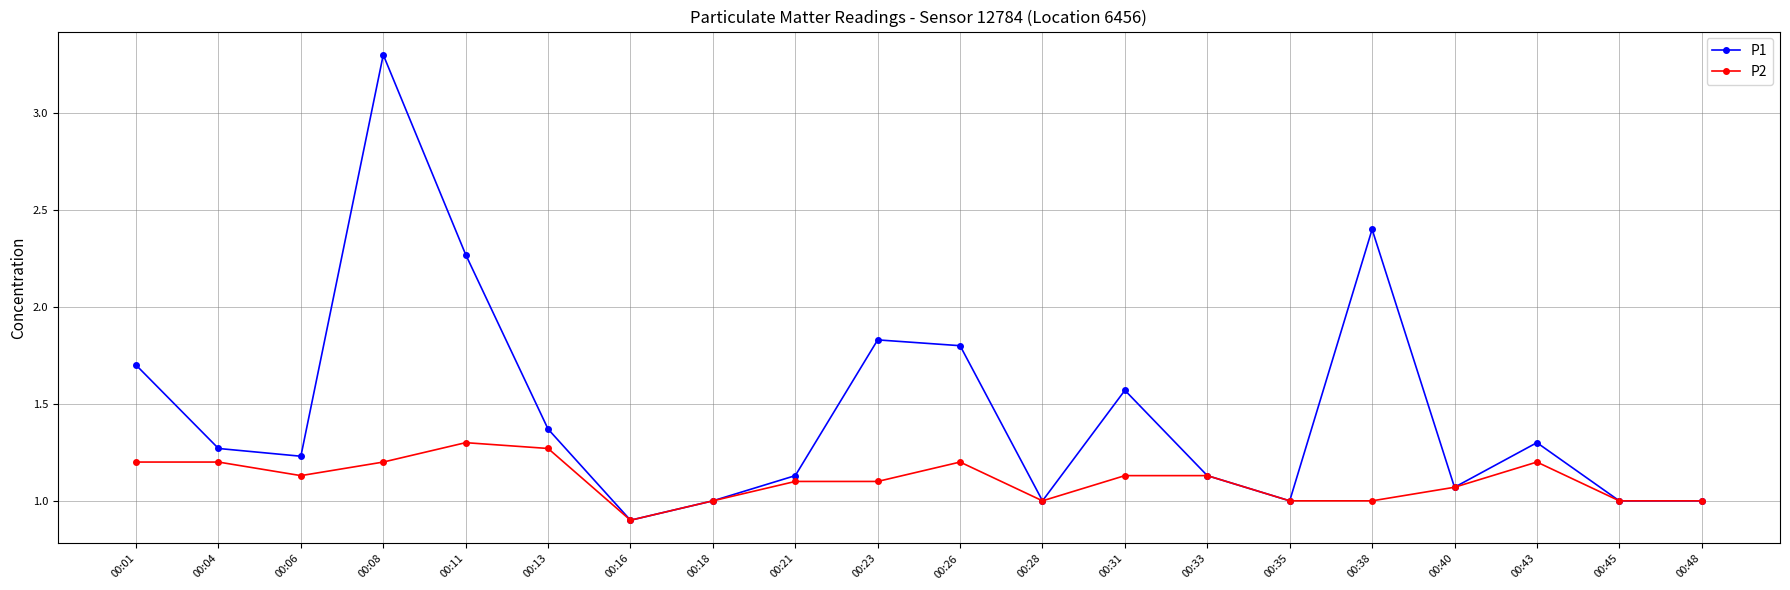

Is it true that P2 equals 1.1 at 00:23?

True